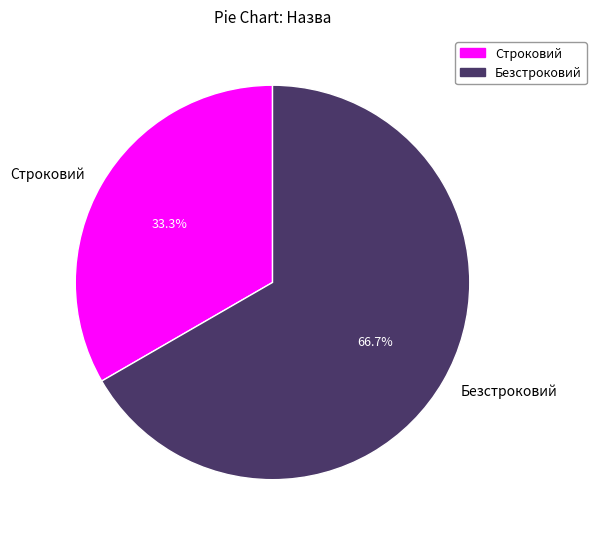

Is it true that Строковий is 25% of the pie?

False